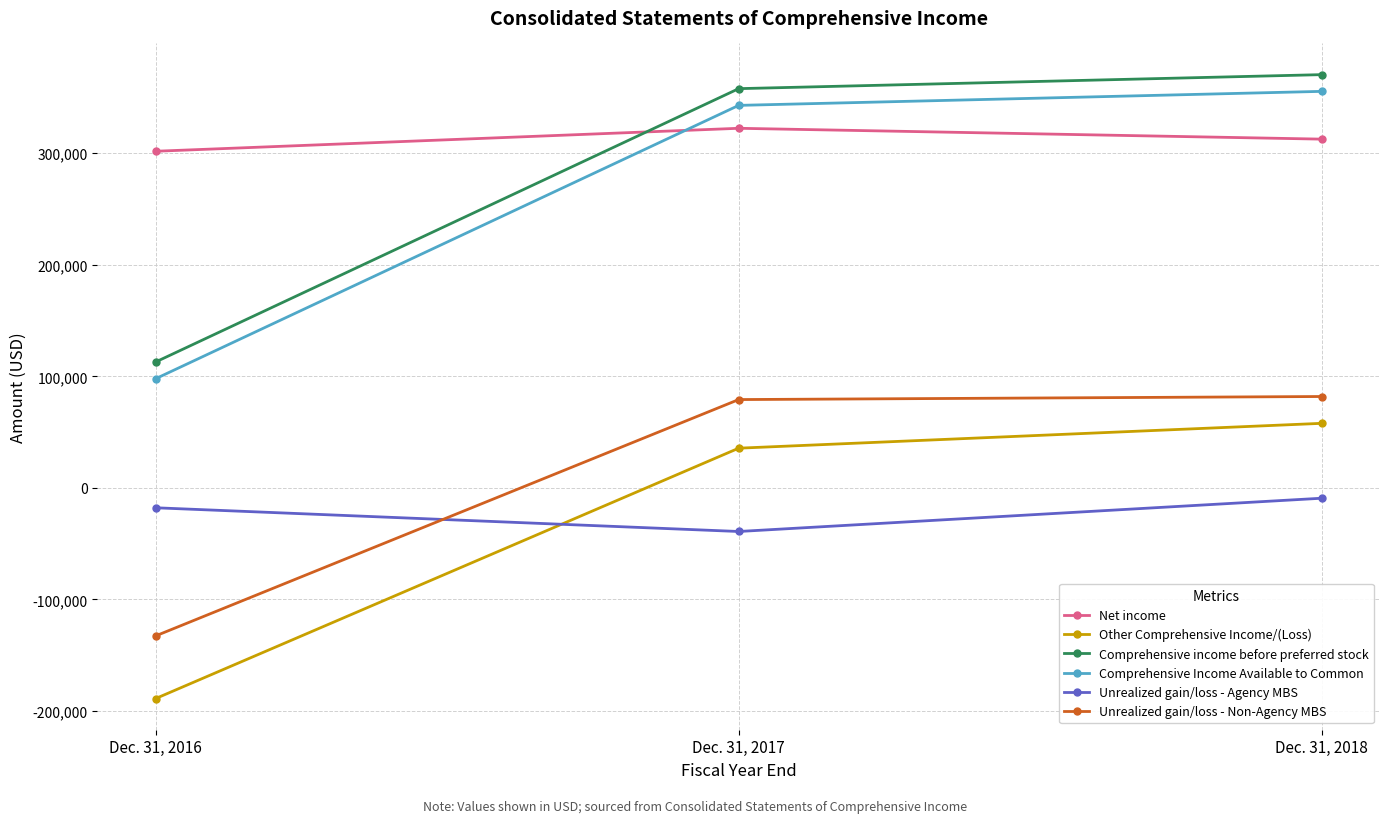

Reading left to right, extract all data points from this chart.

Net income: Dec. 31, 2016=301801	Dec. 31, 2017=322393	Dec. 31, 2018=312668
Other Comprehensive Income/(Loss): Dec. 31, 2016=-188936	Dec. 31, 2017=35542	Dec. 31, 2018=57831
Comprehensive income before preferred stock: Dec. 31, 2016=112865	Dec. 31, 2017=357935	Dec. 31, 2018=370499
Comprehensive Income Available to Common: Dec. 31, 2016=97865	Dec. 31, 2017=342935	Dec. 31, 2018=355499
Unrealized gain/loss - Agency MBS: Dec. 31, 2016=-17891	Dec. 31, 2017=-39158	Dec. 31, 2018=-9322
Unrealized gain/loss - Non-Agency MBS: Dec. 31, 2016=-132751	Dec. 31, 2017=79142	Dec. 31, 2018=81882